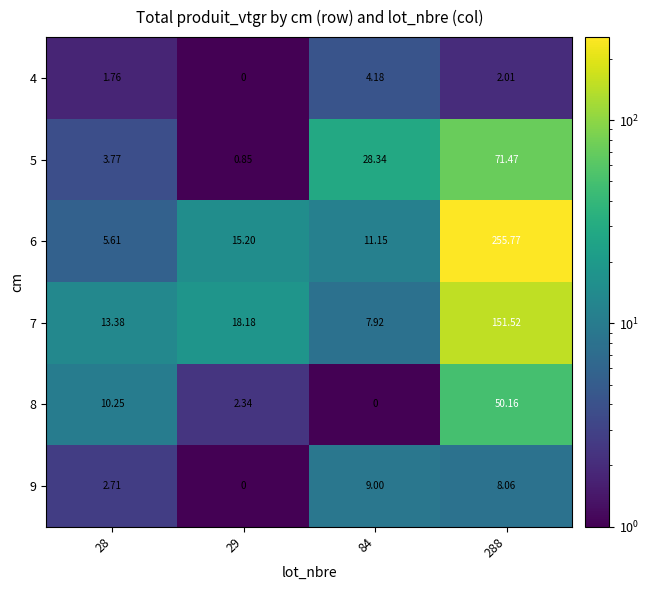

Is the value of 5 at 28 greater than the value of 9 at 84?

No